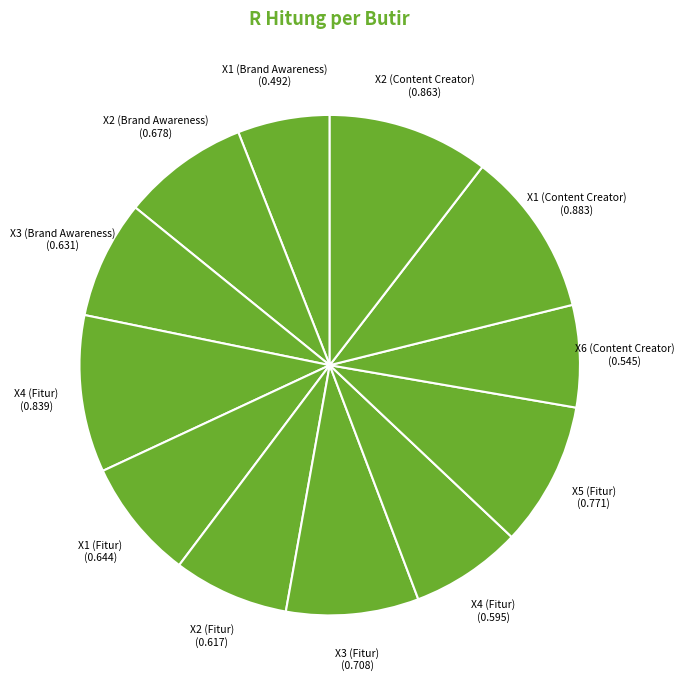

To the nearest percent, what is the average slice percentage?

8%